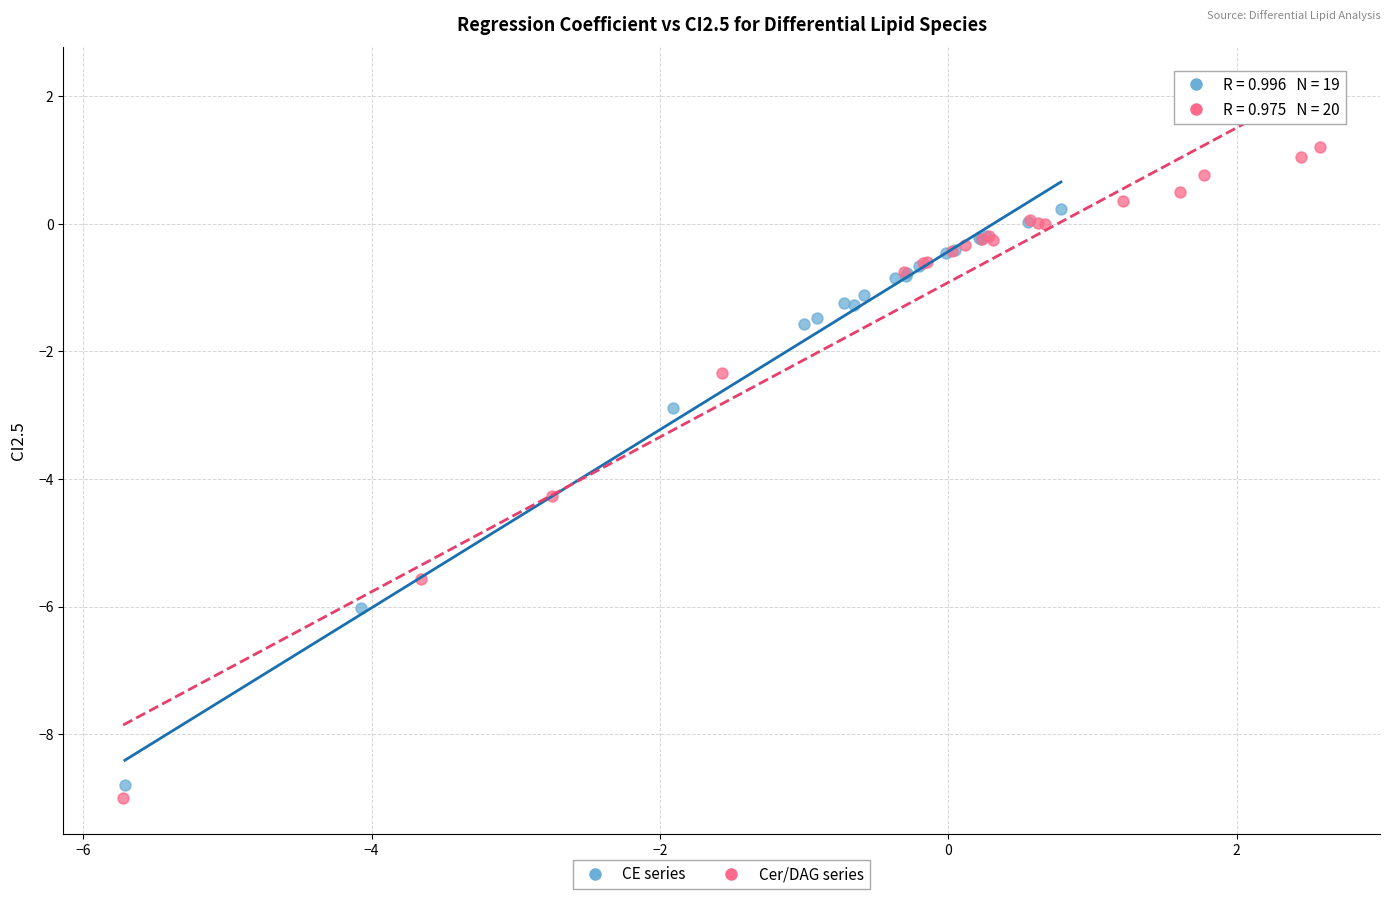

Which series reaches the maximum Y coordinate?

Cer/DAG series